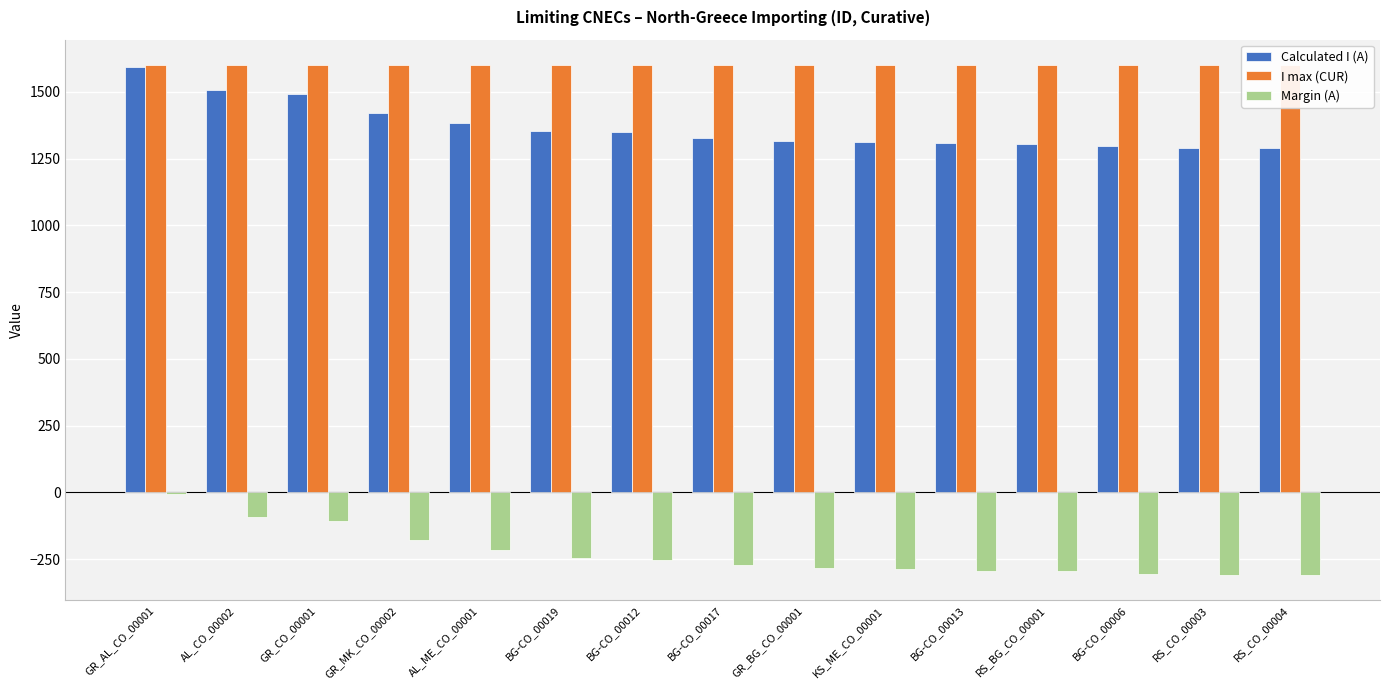

What is the sum of all Calculated I (A) values?

20548